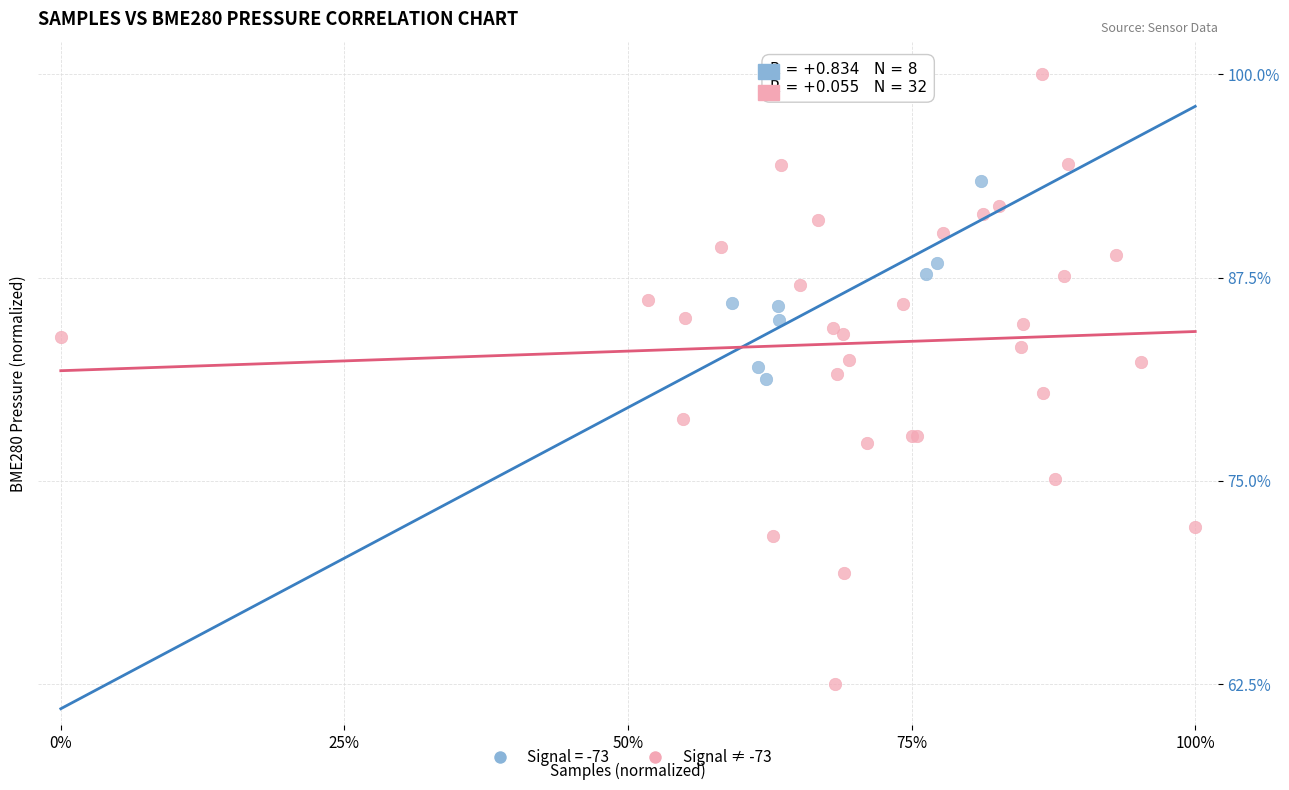

Which series reaches the minimum Y coordinate?

Signal ≠ -73